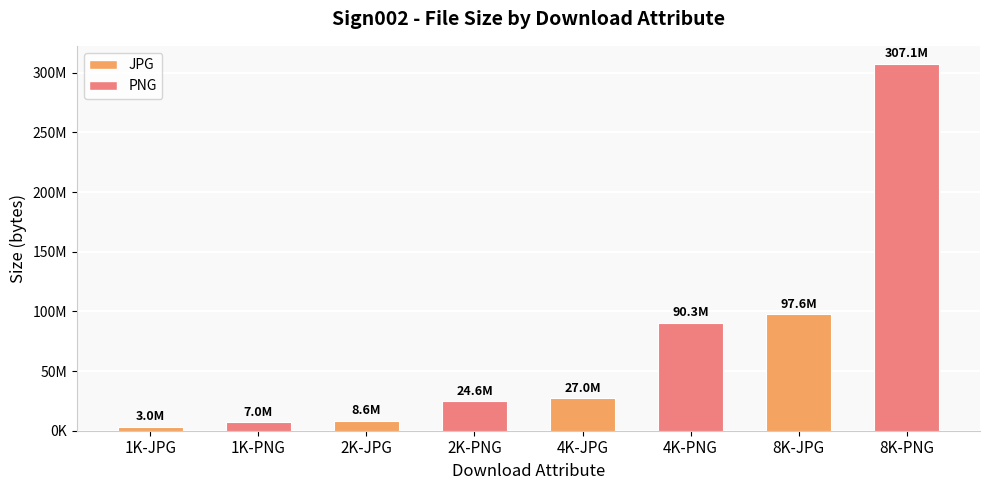

Does the chart contain any negative values?

No